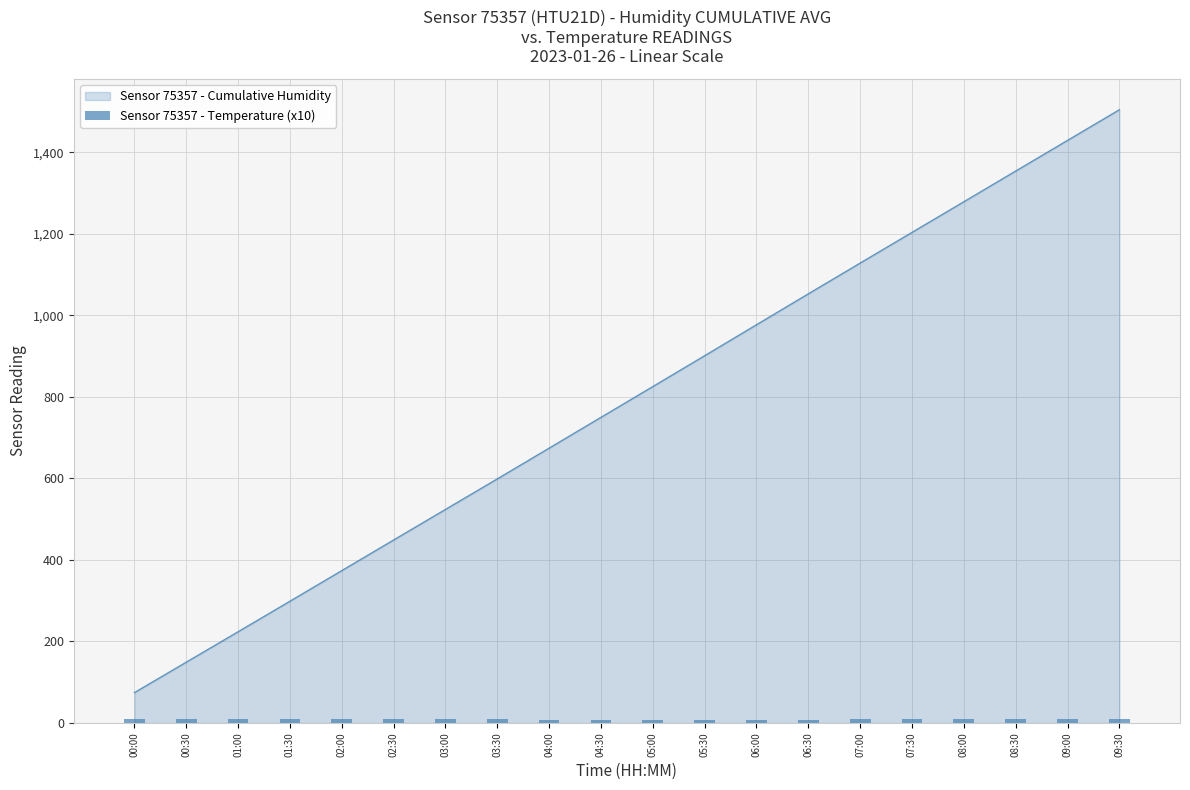

The Sensor 75357 - Cumulative Humidity series shows 2272.5 at 09:00. True or false?

False